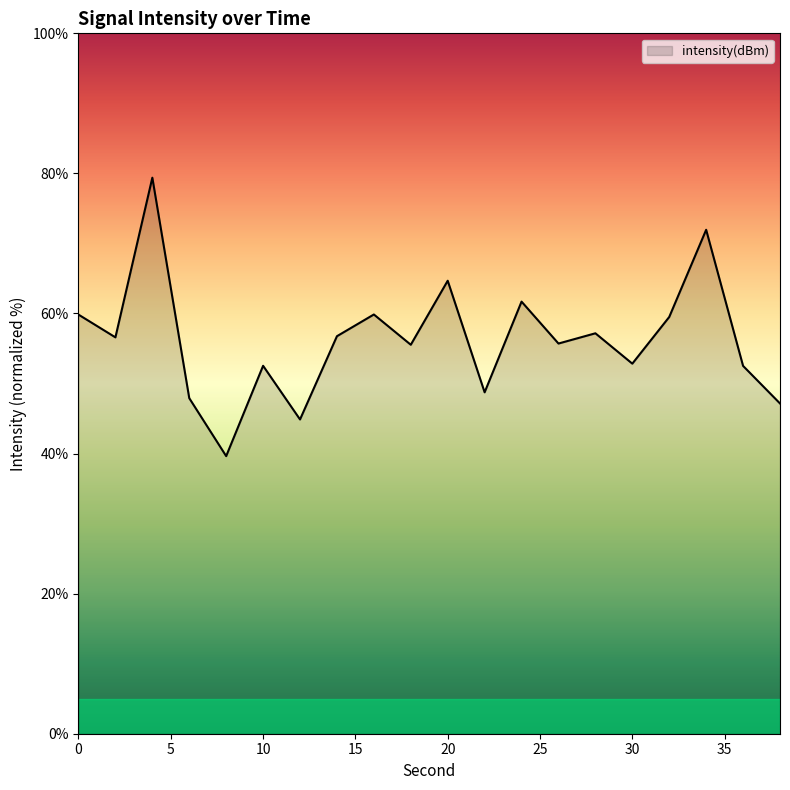

What is the difference between the maximum and minimum values?

39.8